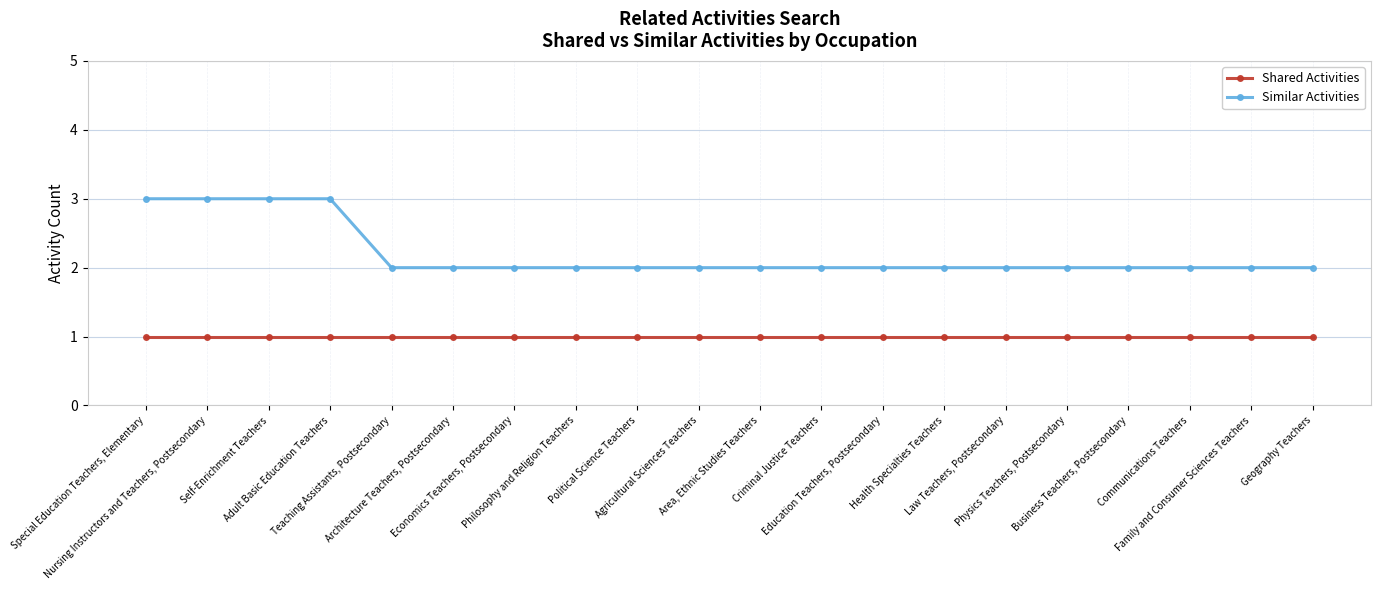

Which series has the largest range (max minus min)?

Similar Activities